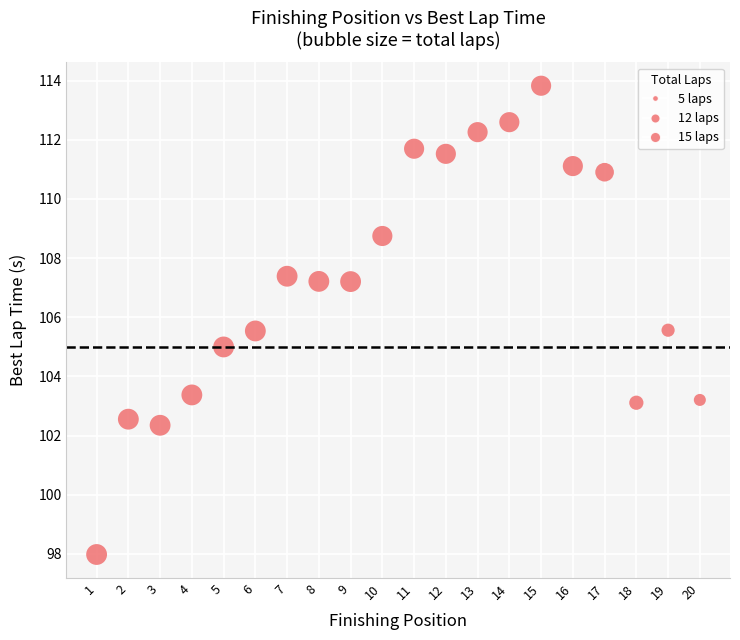

What is the range of X values (max minus min)?

19.0